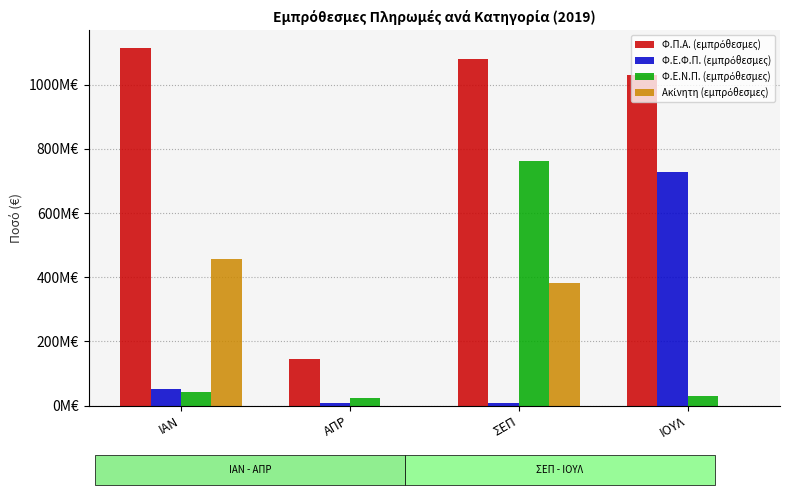

At which category does the chart reach its minimum across all series?

ΙΟΥΛ